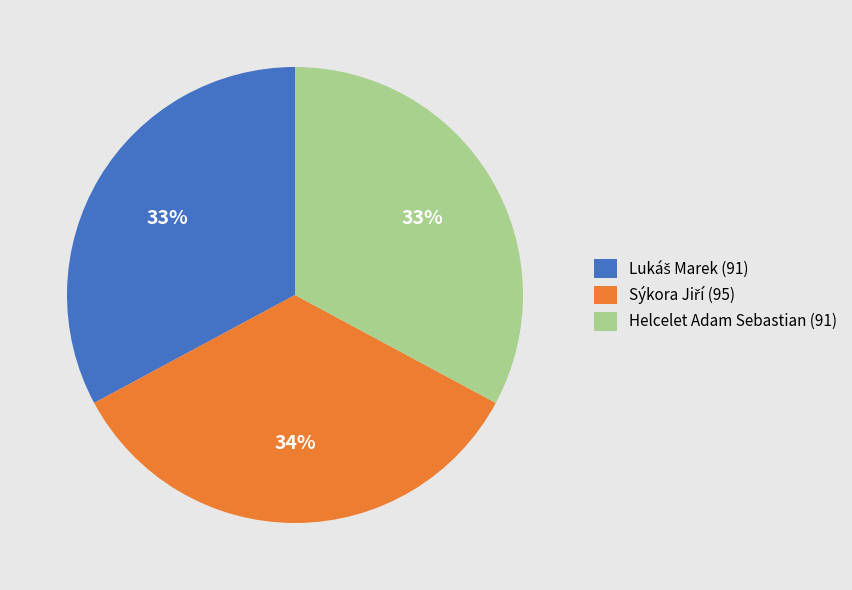

The Helcelet Adam Sebastian (91) slice represents 26% of the pie. True or false?

False